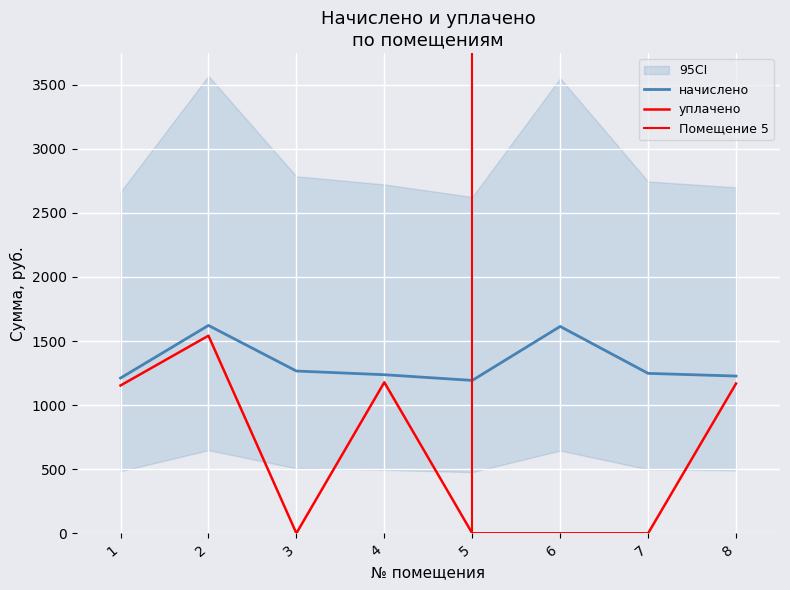

At which label is начислено closest to 1407?

3